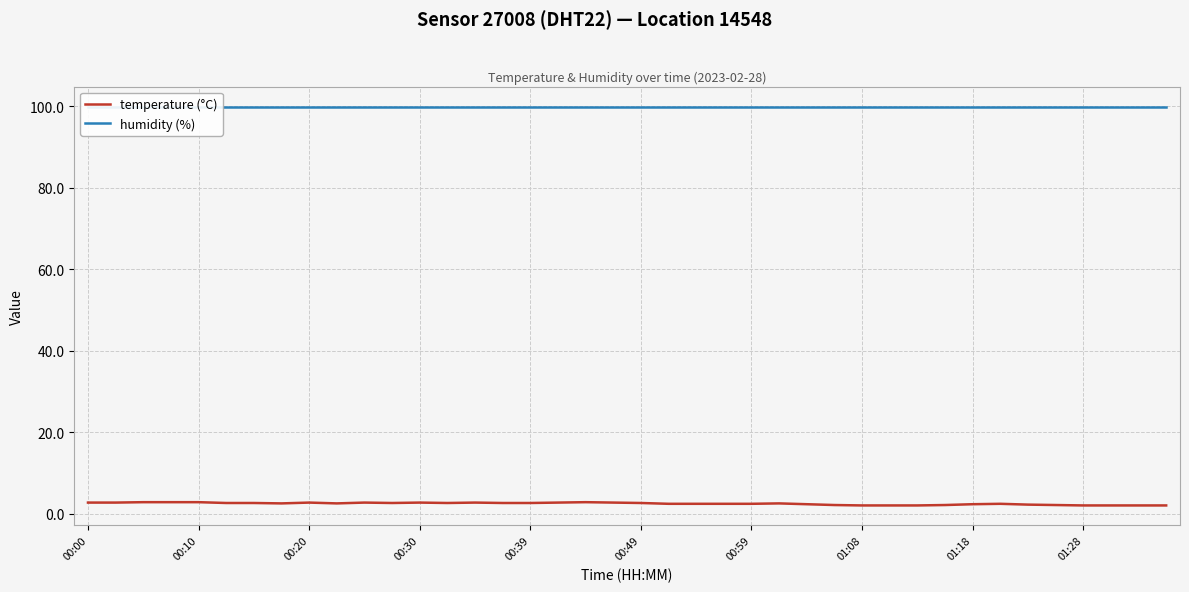

Is it true that temperature (°C) equals 2.6 at 00:49?

True